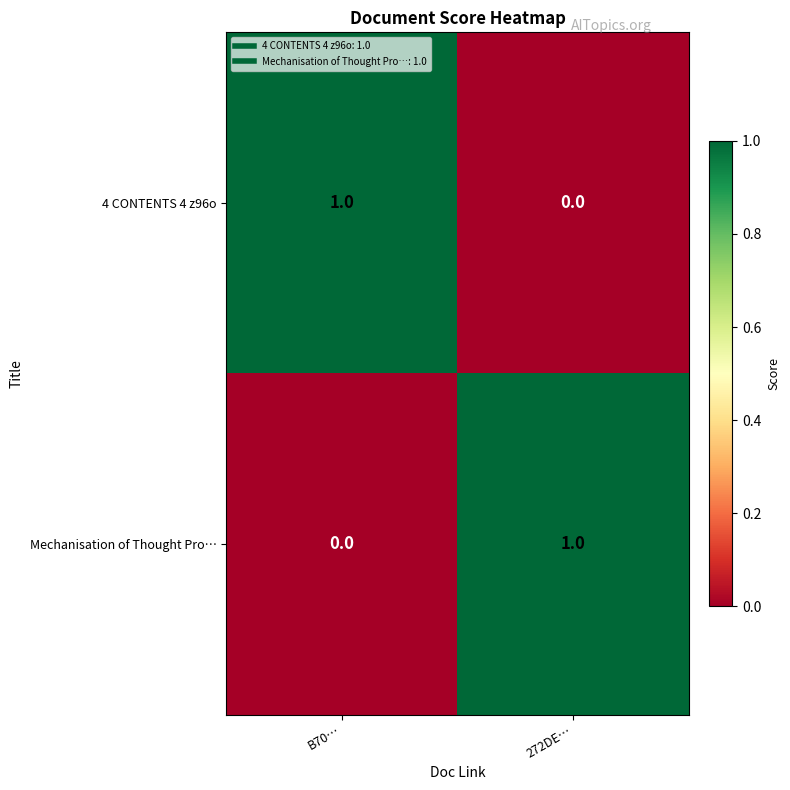

Is it true that Mechanisation of Thought Pro… equals 1 at 272DE…?

True